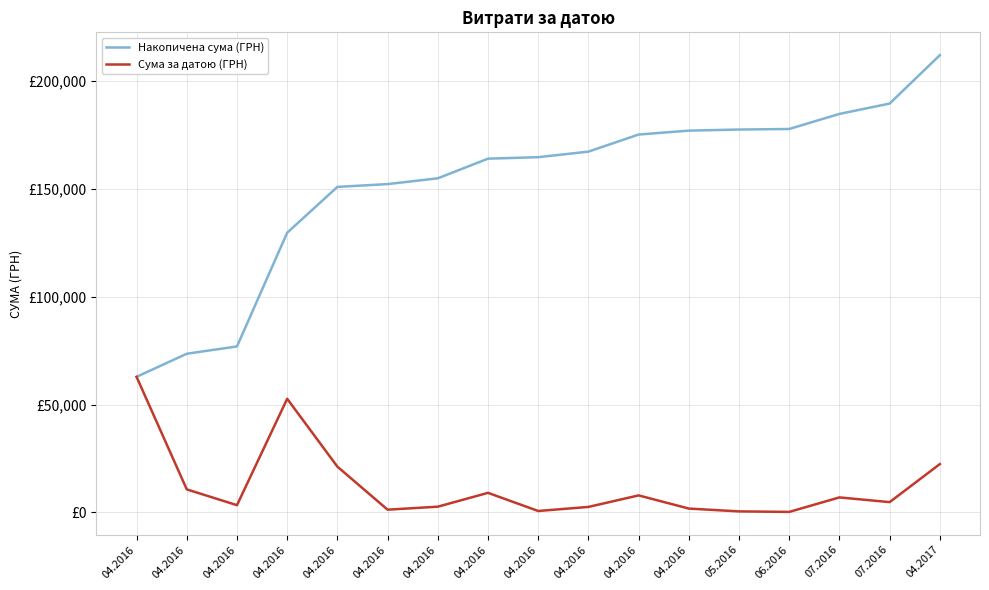

What is the difference between the second highest and second lowest values in the Сума за датою (ГРН) series?

52228.1